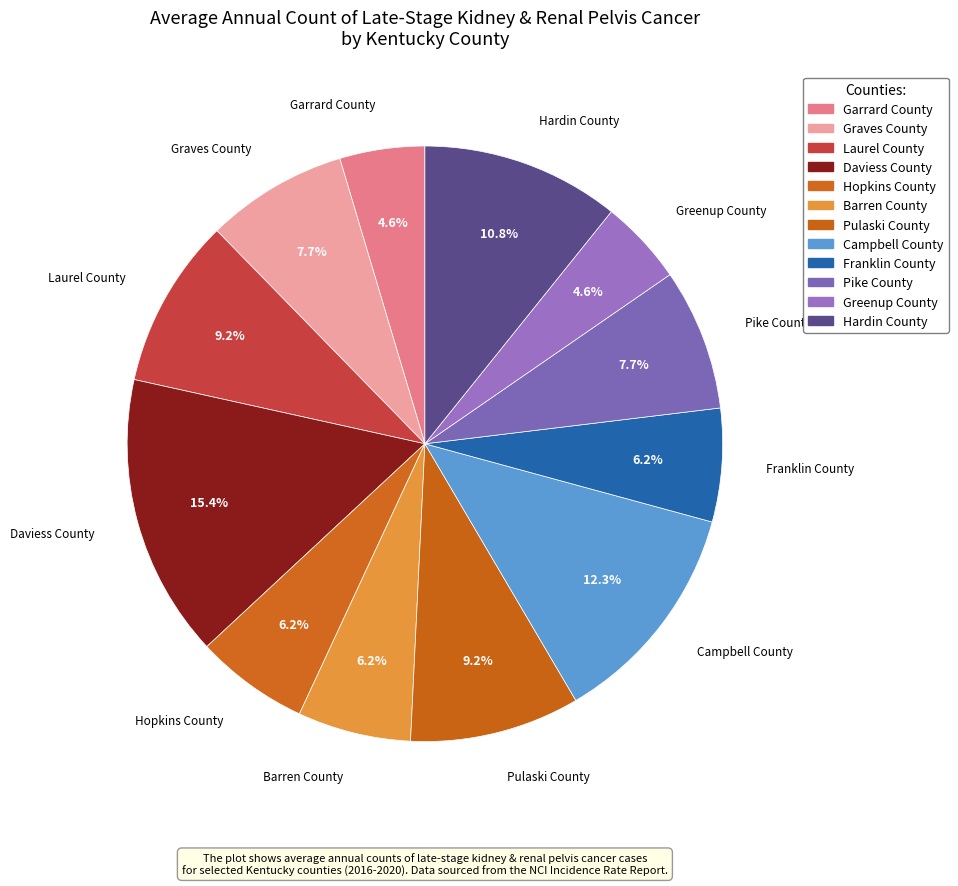

Which category has the biggest portion of the pie?

Daviess County